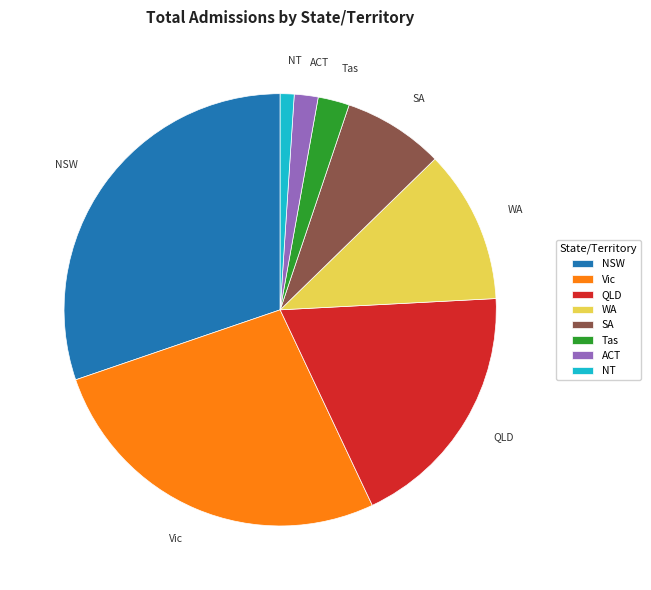

How many slices are in this pie chart?

8